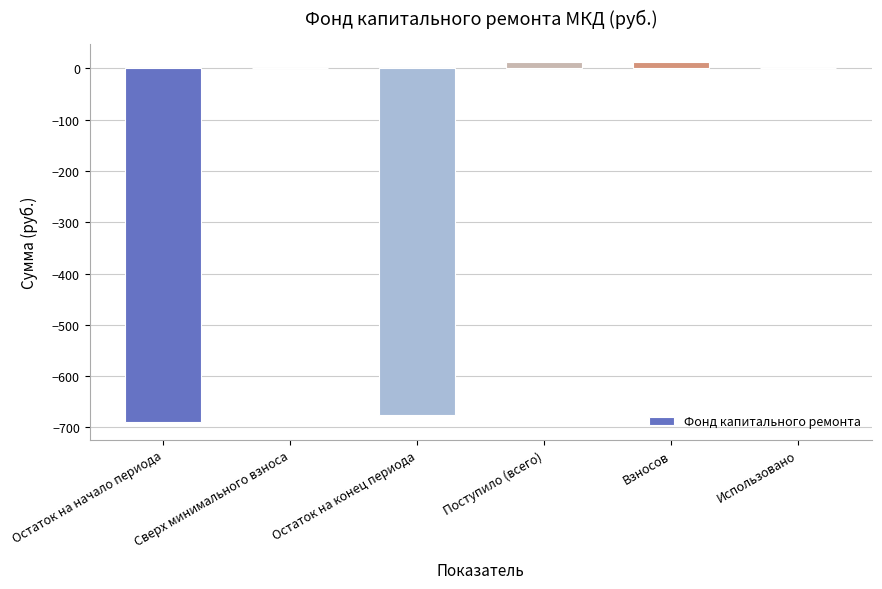

How many data points does each series have?

6